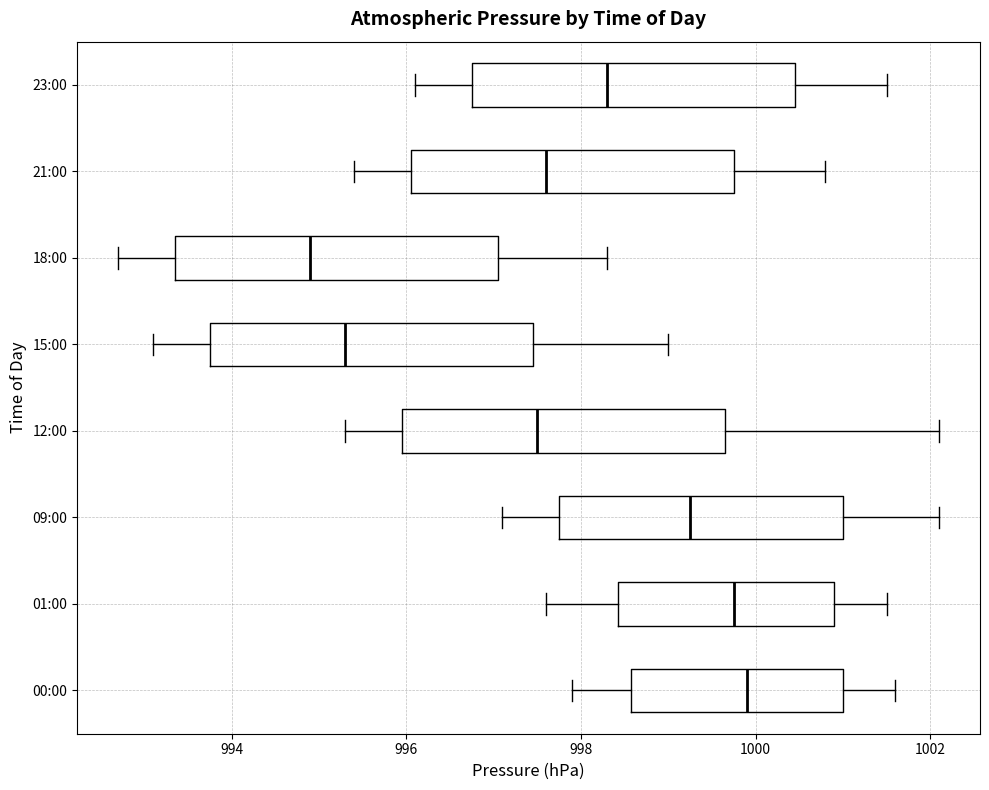

Where does the right whisker of the box for 01:00 end on the x-axis? The values are not printed on the chart, so give them approximately, as read against the axis.

1001.6